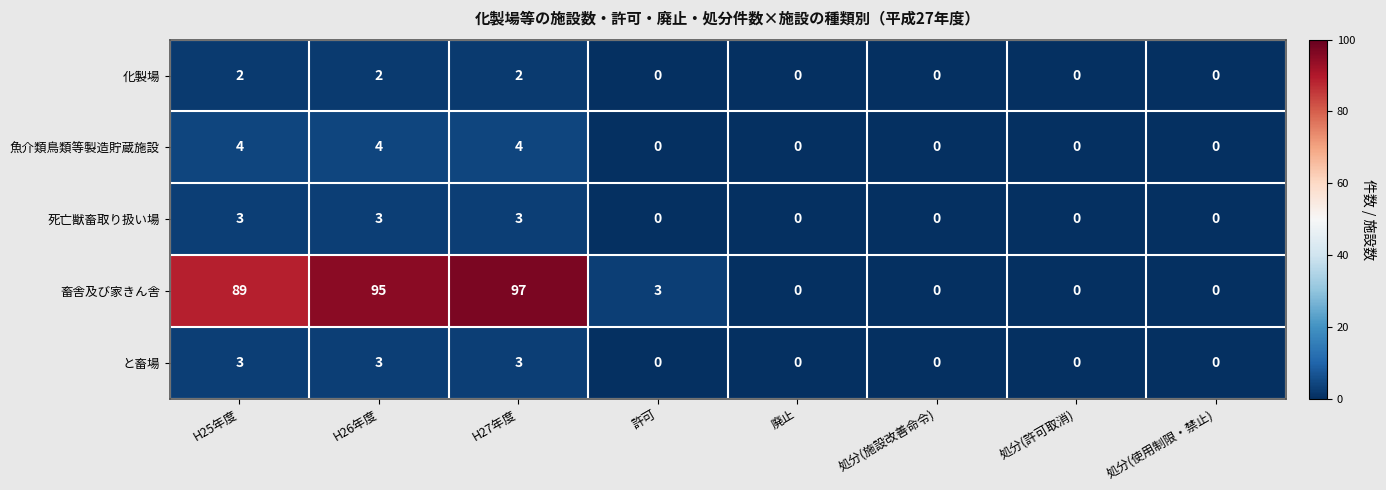

At which category does the chart reach its peak across all series?

H27年度